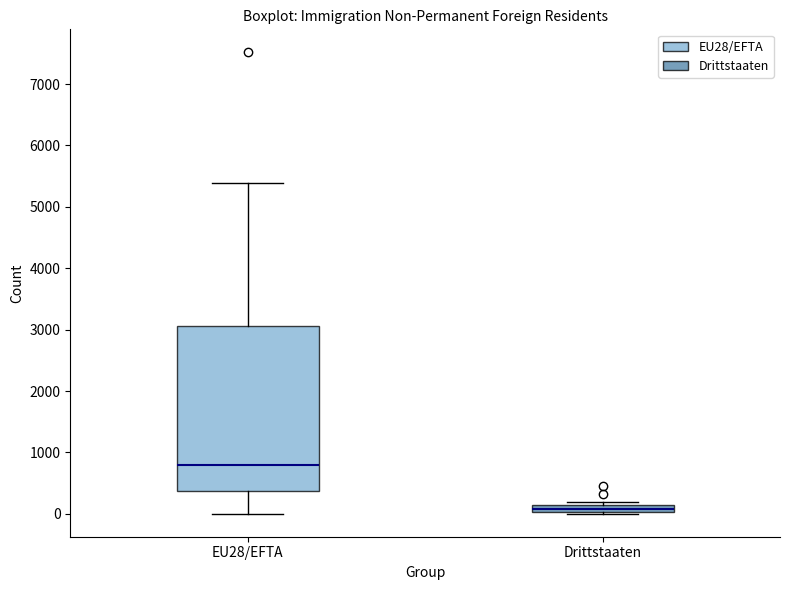

Where is the upper edge of the box for Drittstaaten on the y-axis? The values are not printed on the chart, so give them approximately, as read against the axis.

100